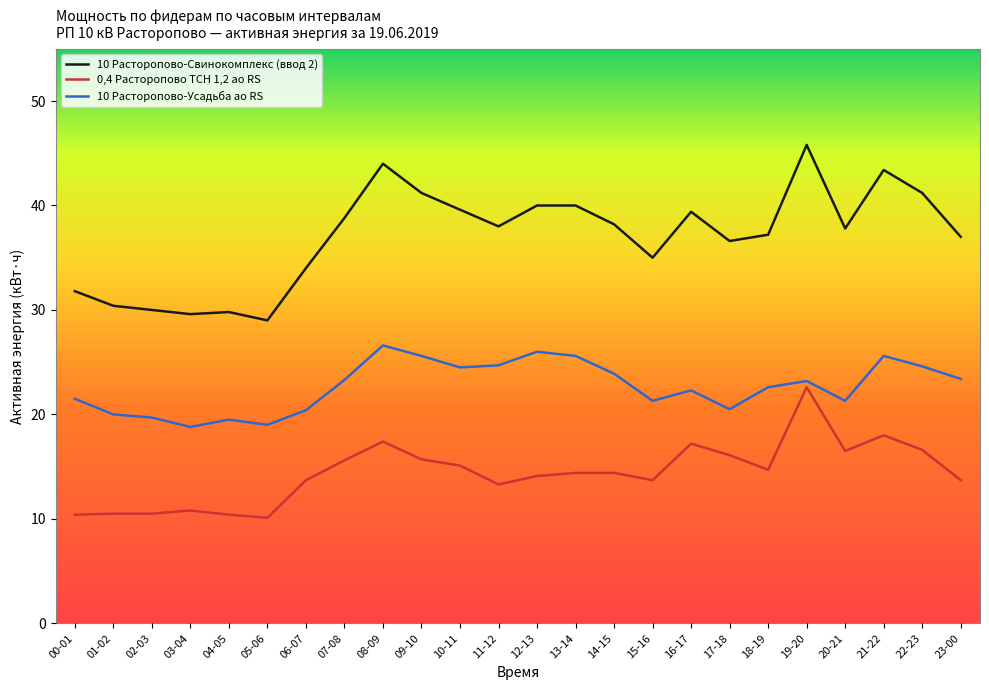

What is the total value across all series at 07-08?

77.7